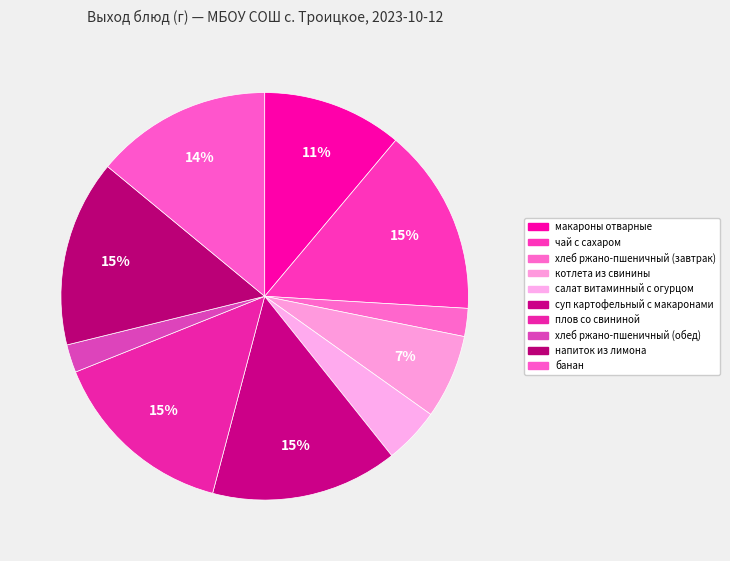

Is хлеб ржано-пшеничный (завтрак) the majority of the pie?

No